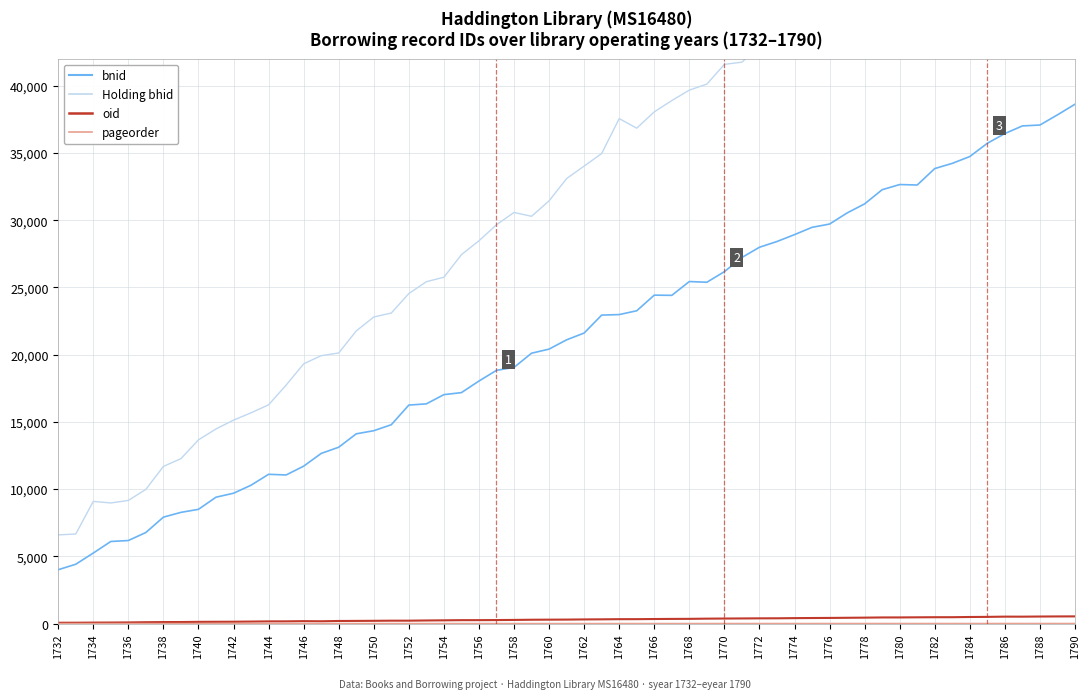

The value of bnid at 1757 is 55655. True or false?

False